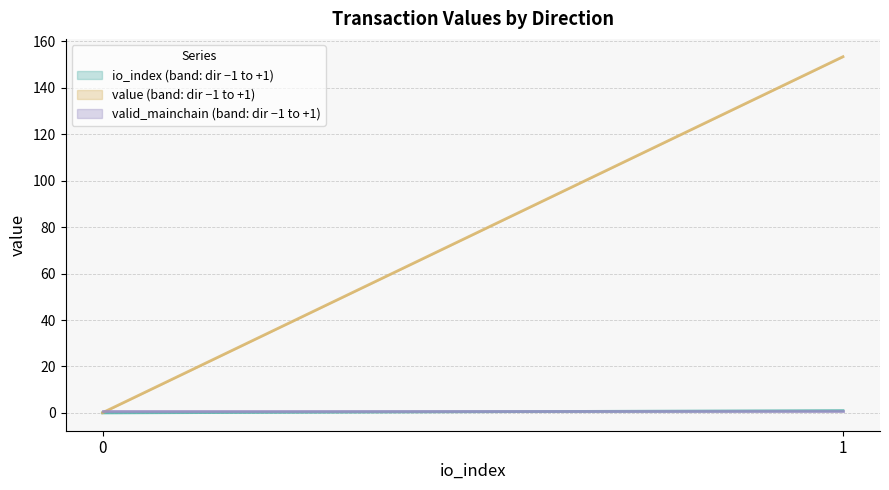

True or false: value has more than 2 interior local peaks.

False